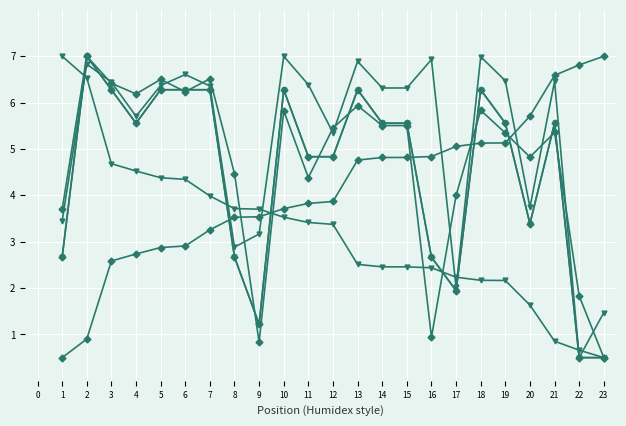

Is this an area chart (filled region under the line)?

No